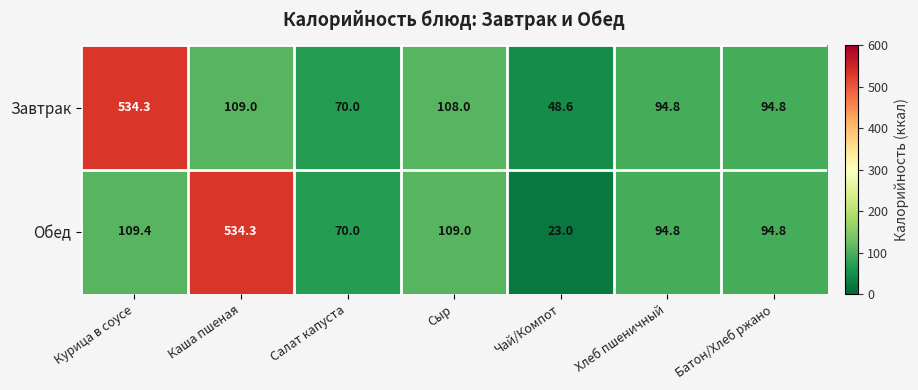

Where is Обед nearest to the value 278?

Курица в соусе